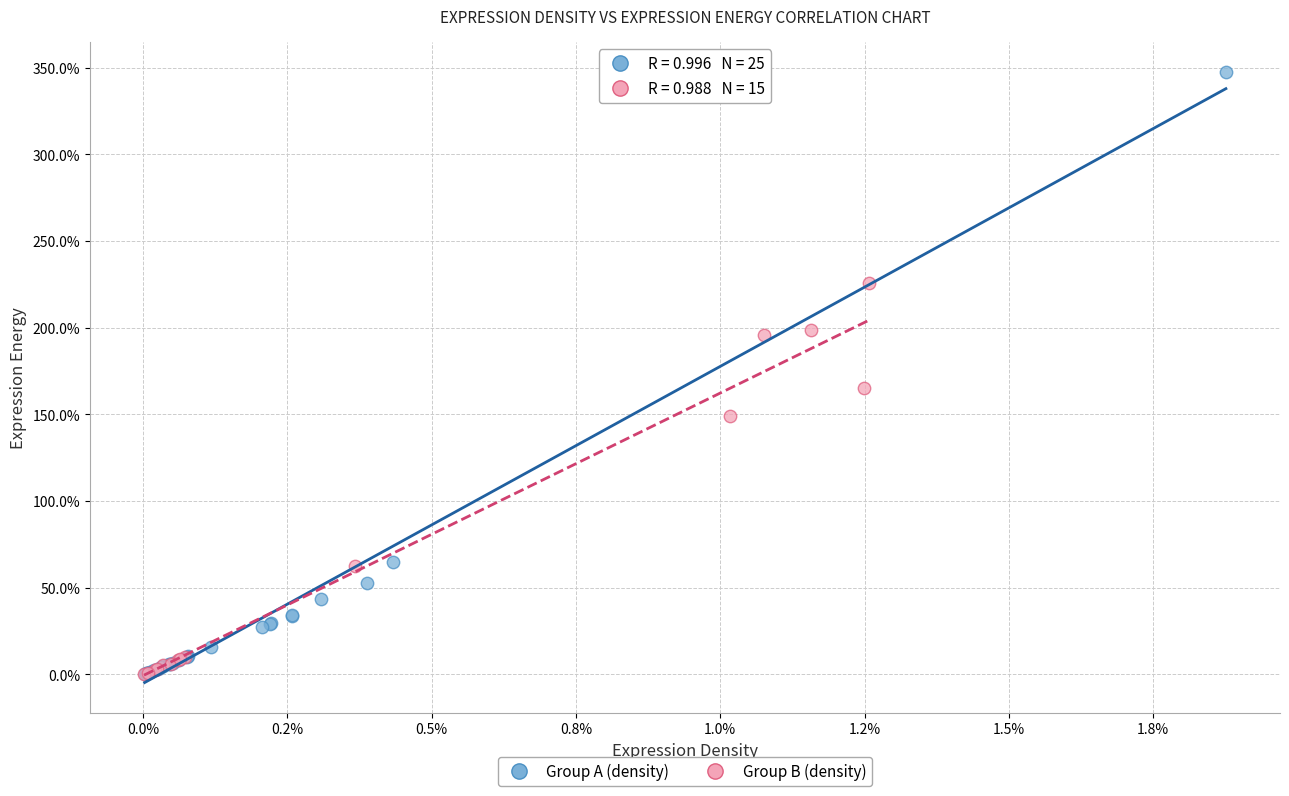

Which series reaches the maximum Y coordinate?

Group A (density)